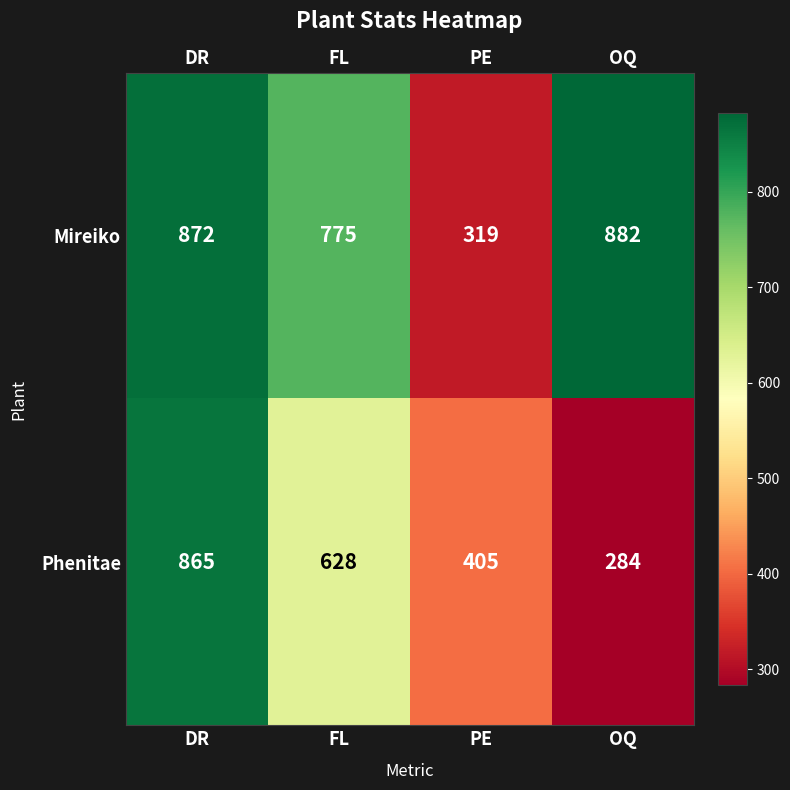

What value does the Phenitae series have at DR, to the nearest 50?

850